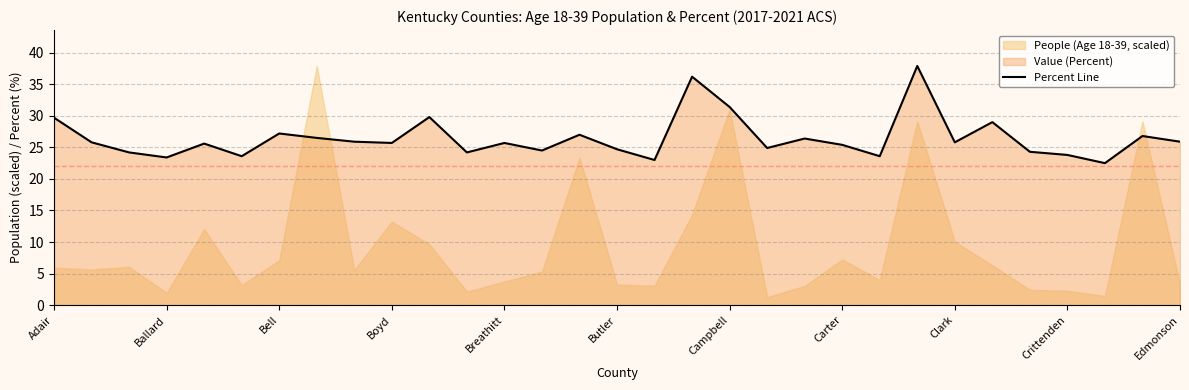

What is the highest value of the Percent Line series?

37.9